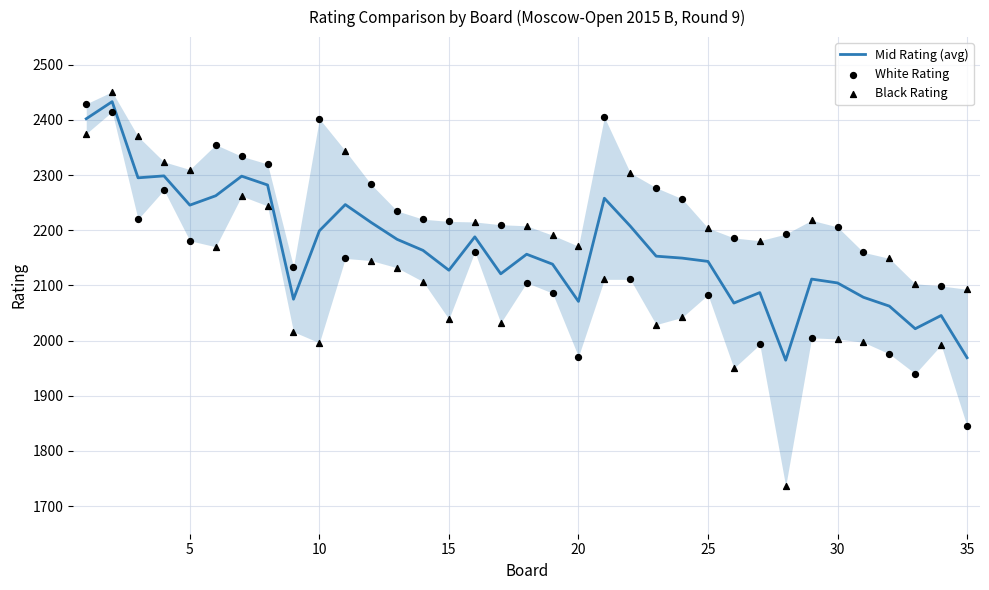

Which series contains the lowest Y value?

Black Rating